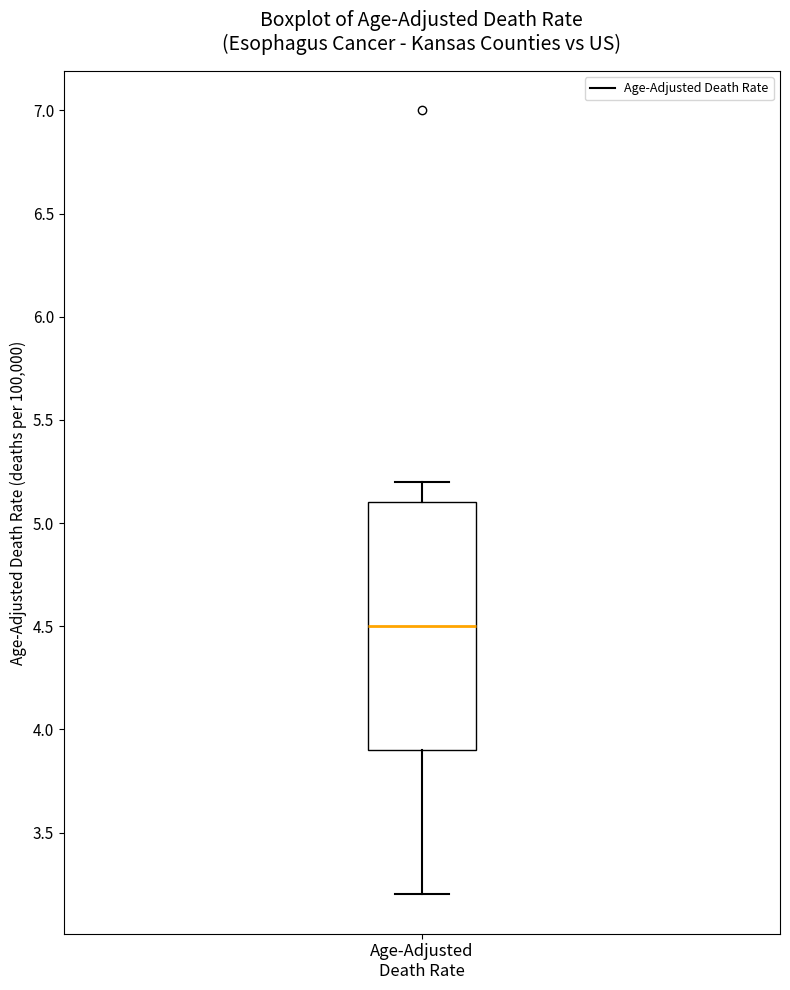

Transcribe this box plot: give where the median line is, the range the box spans, and where the two whiskers end, as read against the y-axis. The values are not printed on the chart, so give them approximately, as read against the axis.

median 4.5, box 3.9 to 5.1, whiskers 3.2 to 5.2